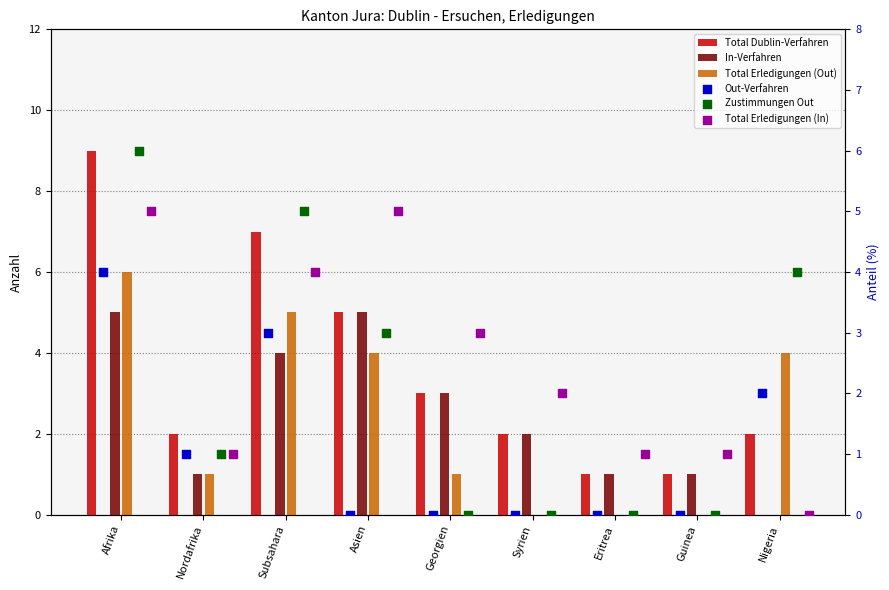

Which series reaches the minimum Y coordinate?

In-Verfahren